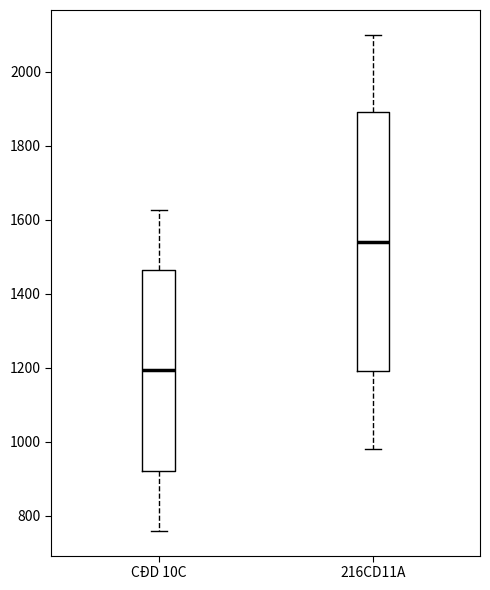

Reading left to right, transcribe this box plot: for each box, give where its median line is, the range the box spans, and where its two whiskers end, as read against the y-axis. The values are not printed on the chart, so give them approximately, as read against the axis.

CĐD 10C: median 1200, box 920 to 1460, whiskers 760 to 1620
216CD11A: median 1540, box 1200 to 1900, whiskers 980 to 2100